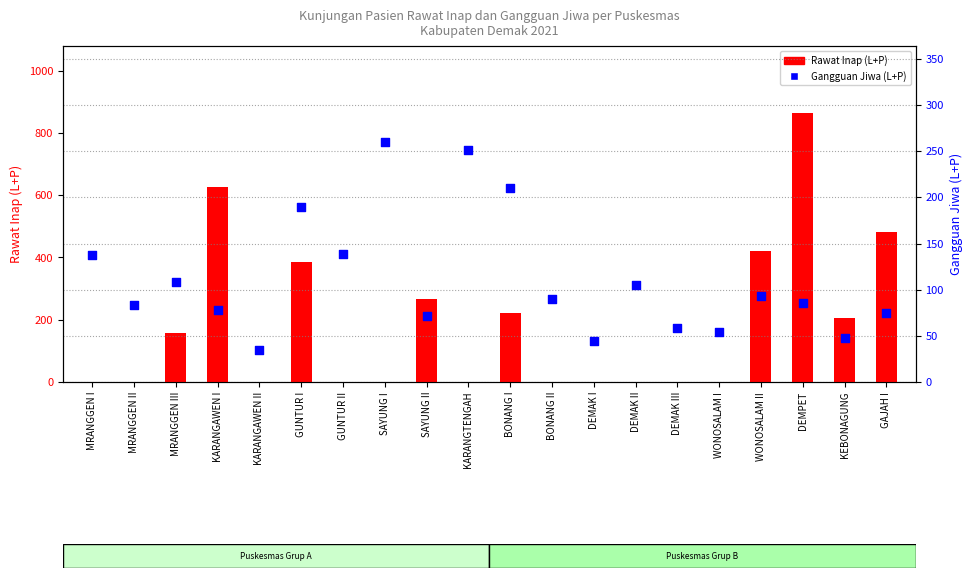

At which category is the sum across all series the highest?

DEMPET